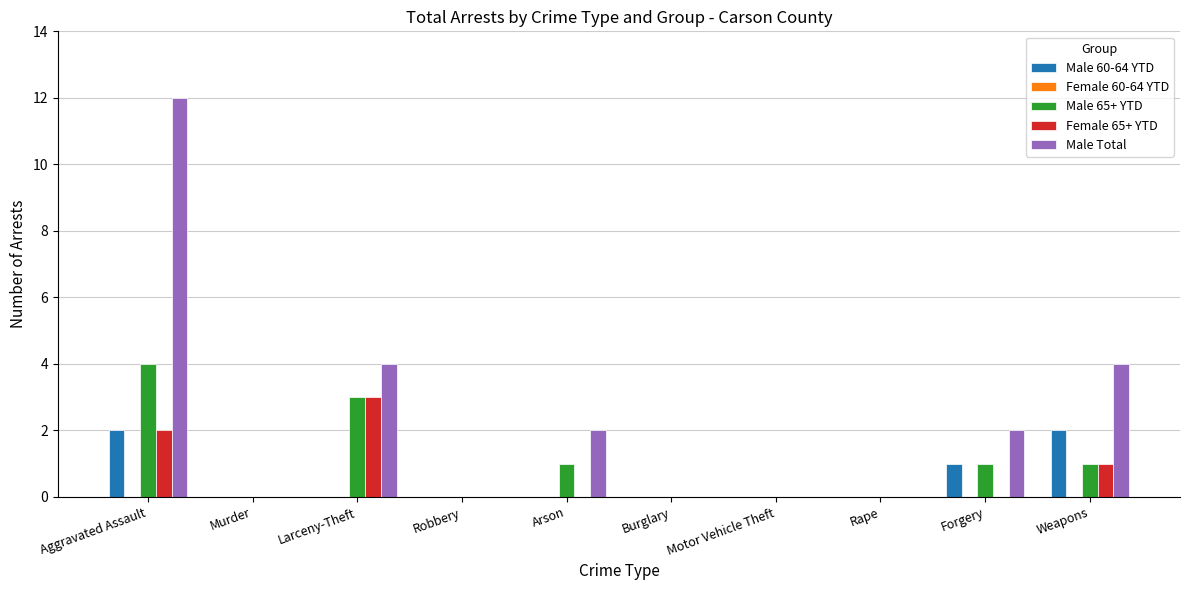

Which series changed the most between Motor Vehicle Theft and Weapons?

Male Total